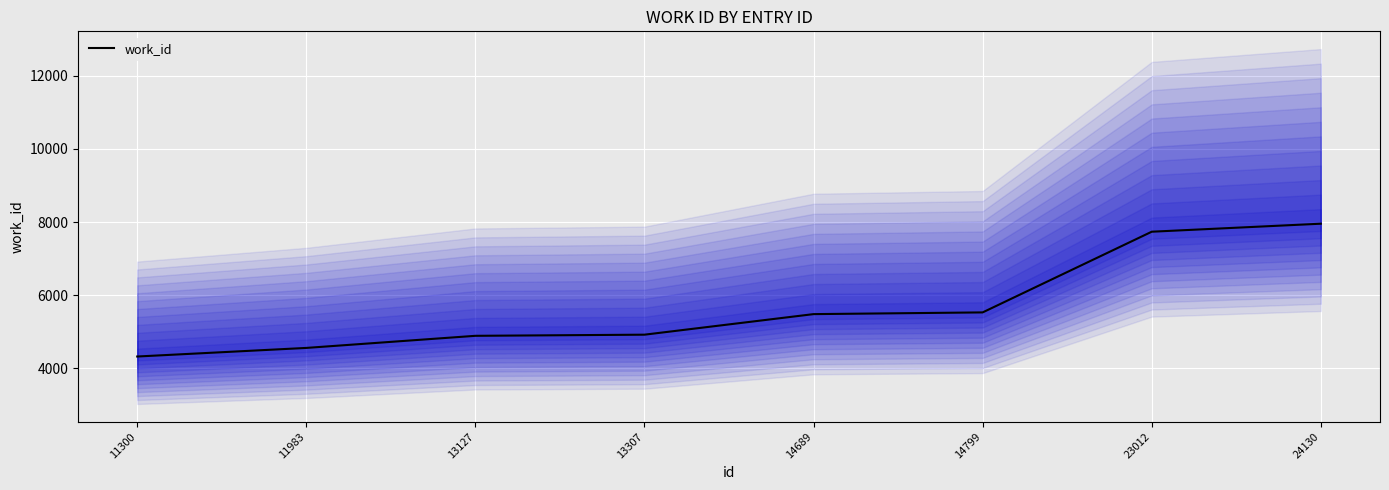

What is the smallest value displayed?

4326